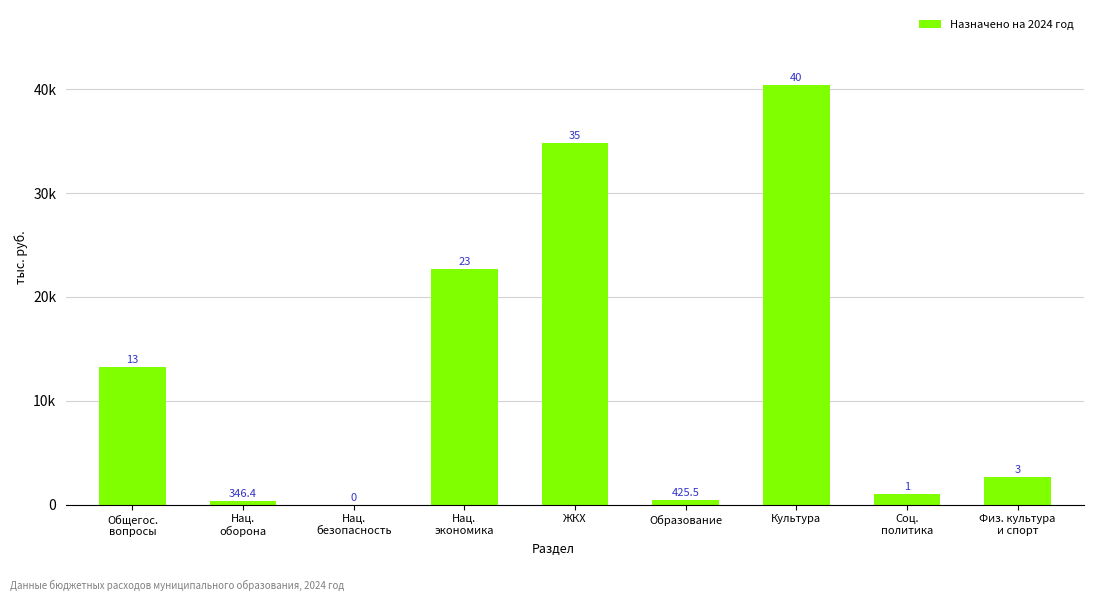

What position from the right is Нац.
оборона?

8